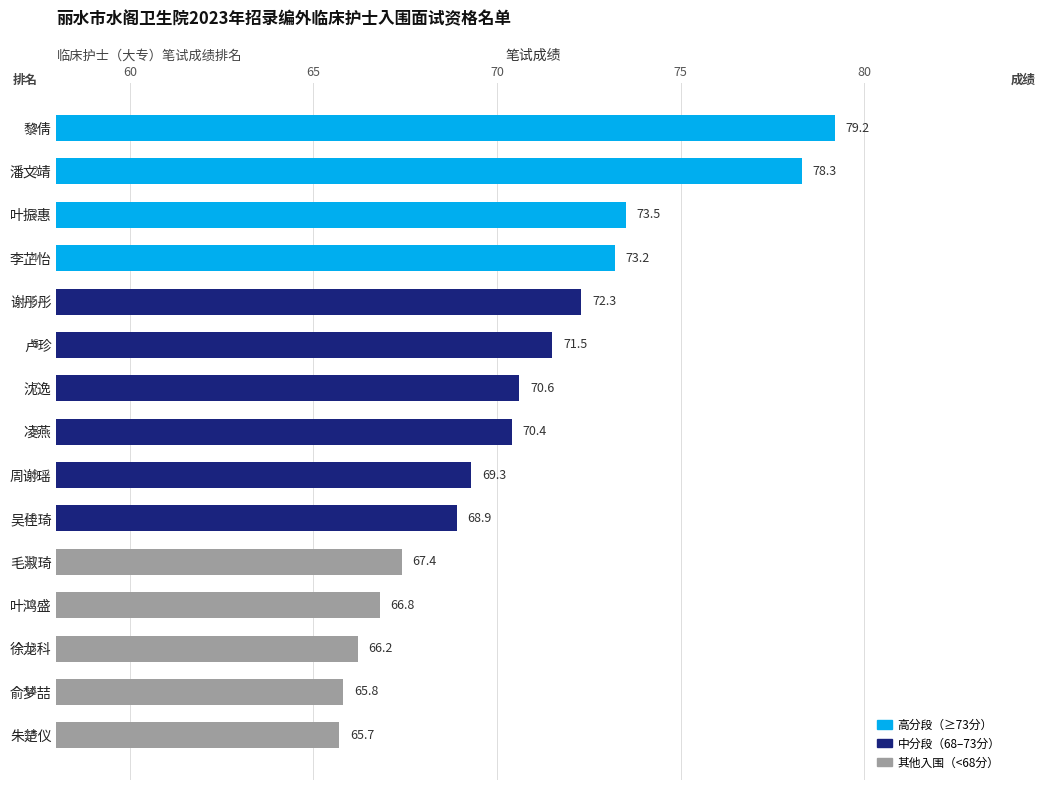

The value at 李芷怡 is 122.1. True or false?

False